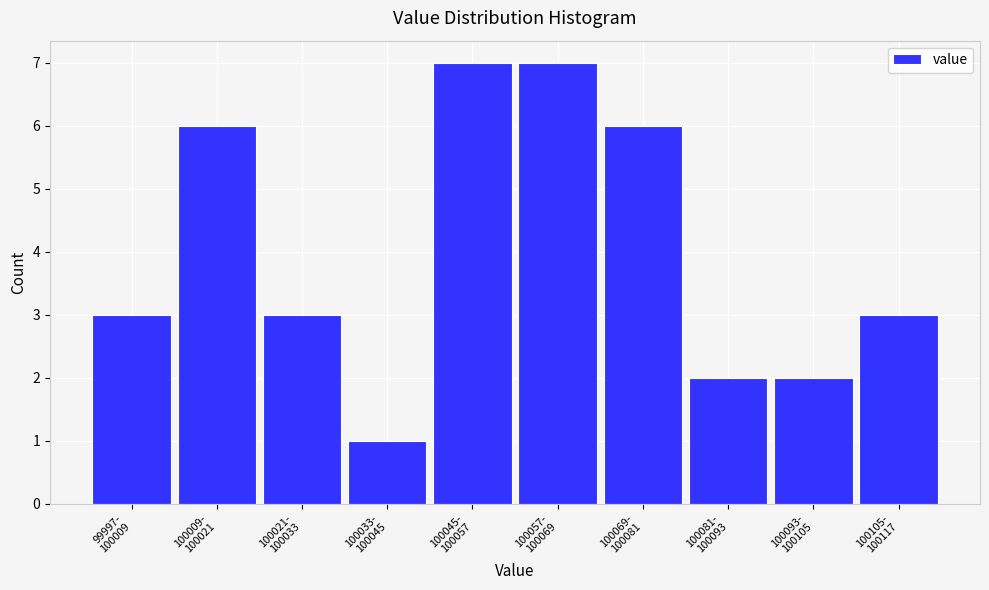

Reading left to right, what are all the values shown in this chart?

3	6	3	1	7	7	6	2	2	3